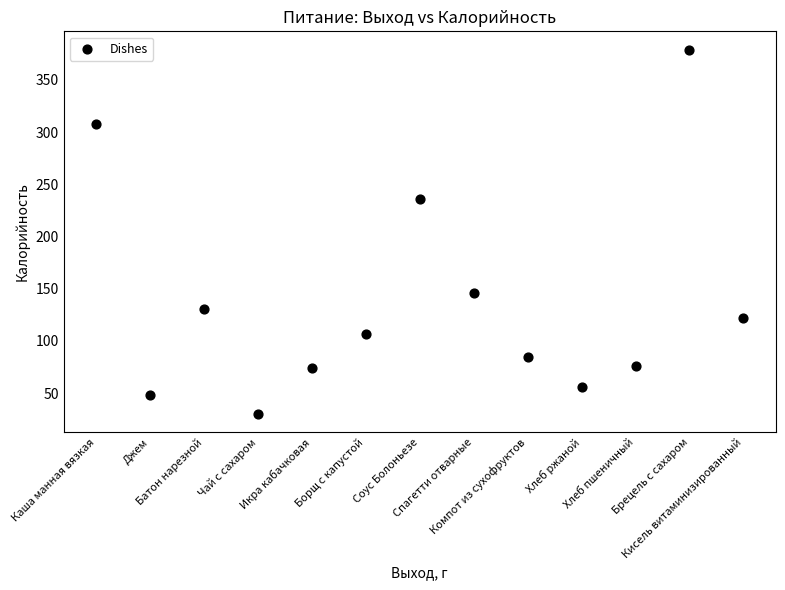

What Y value in the scatter plot is closest to 204?

236.4